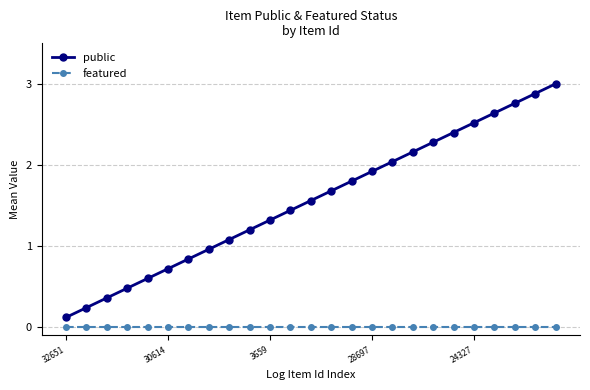

Rank the series by their average value, from highest to lowest.

public, featured